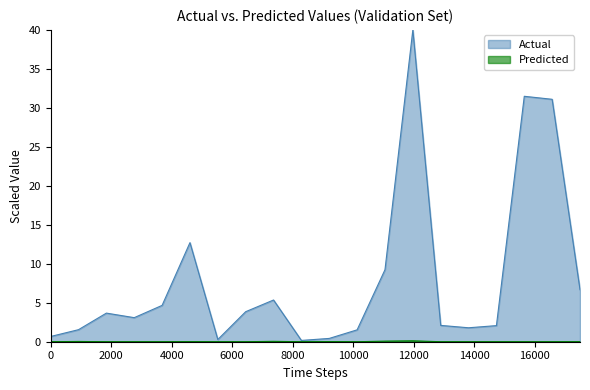

Which series has the widest spread of values?

Actual